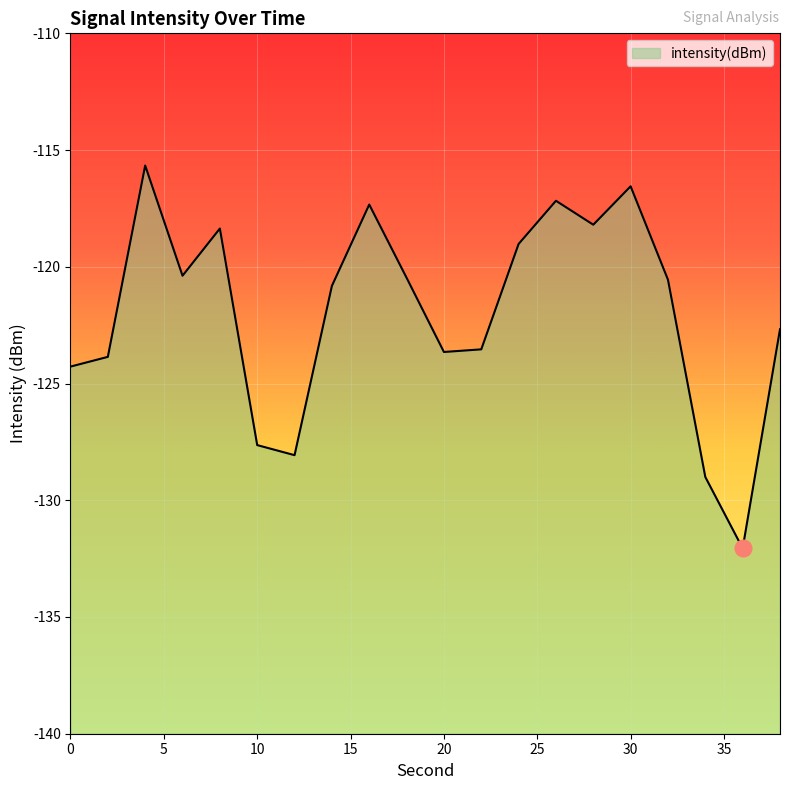

Is it true that the value at 18 is -183.2?

False